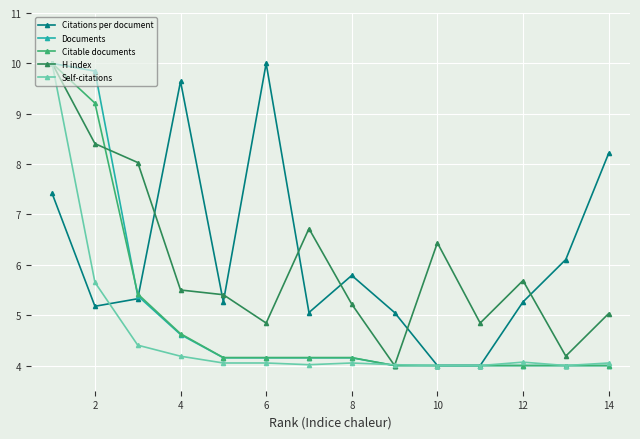

What is the total value across all series at 12?

23.0